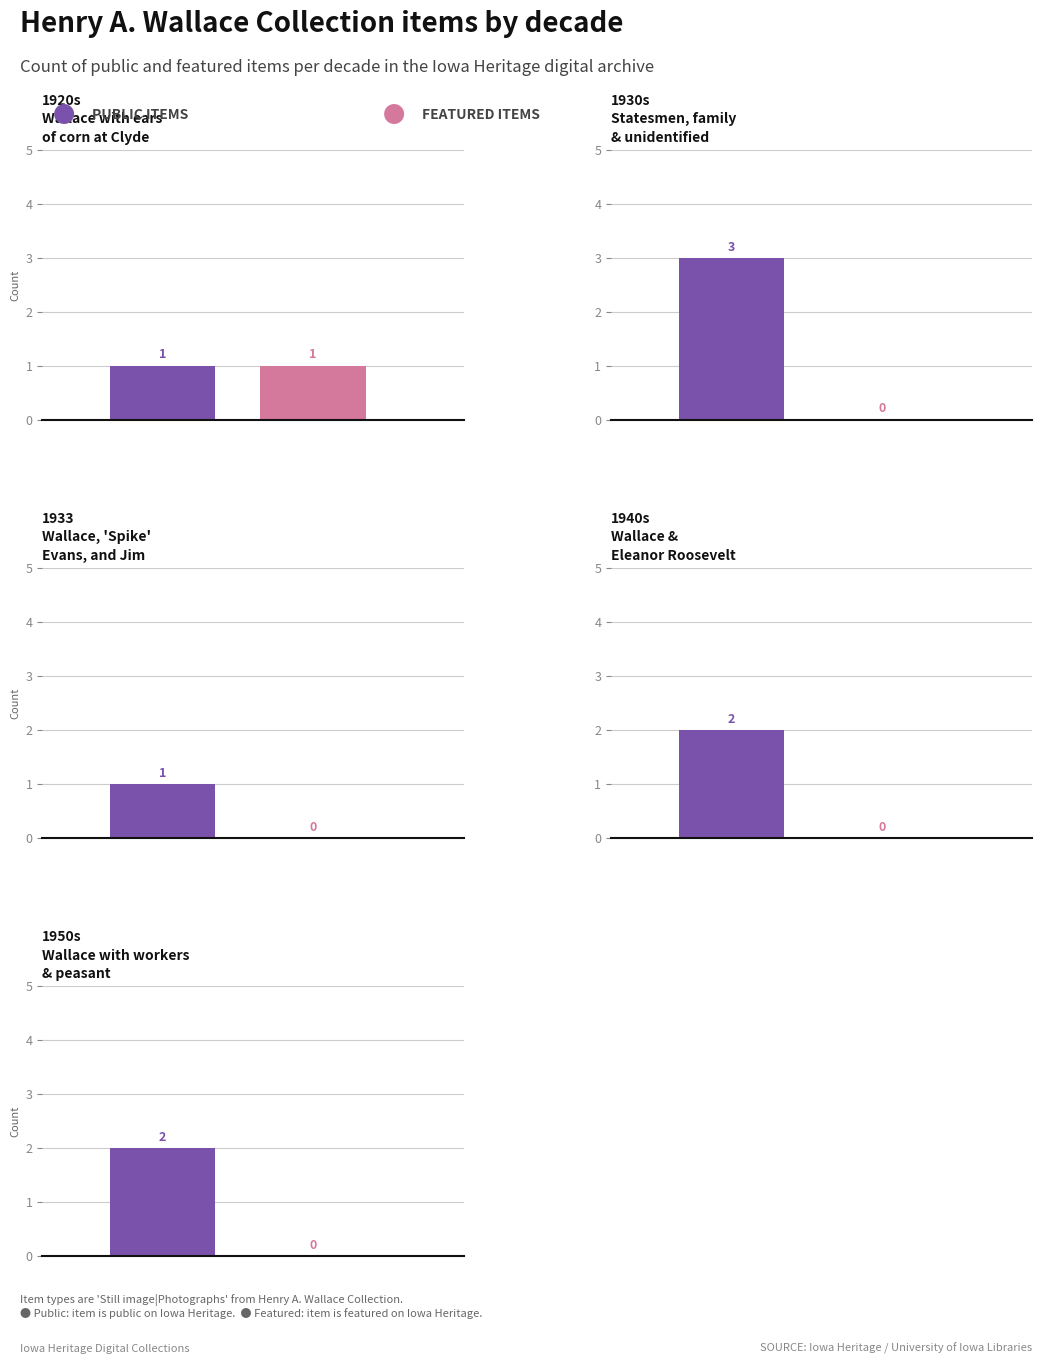

Between Still image|Photographs and Still image|Photographs, which series saw the biggest shift?

Public